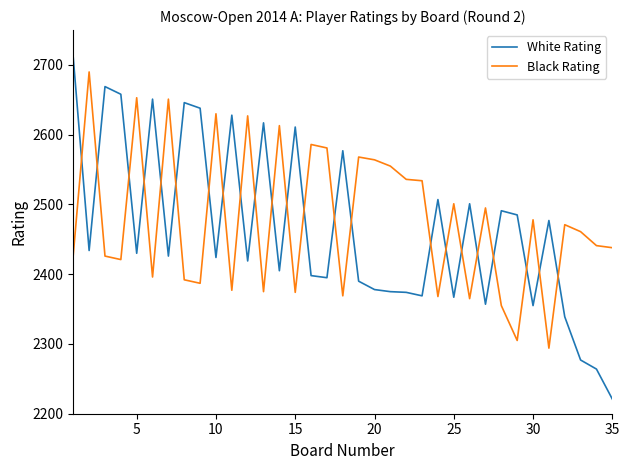

What is the smallest value displayed?

2221